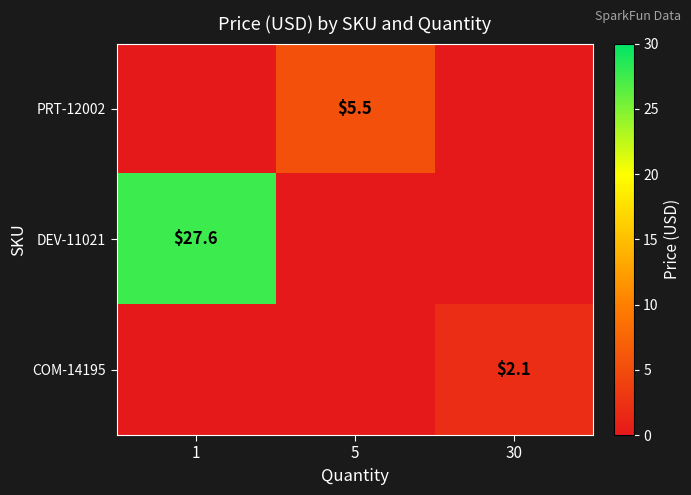

The COM-14195 series shows 0.8 at 30. True or false?

False